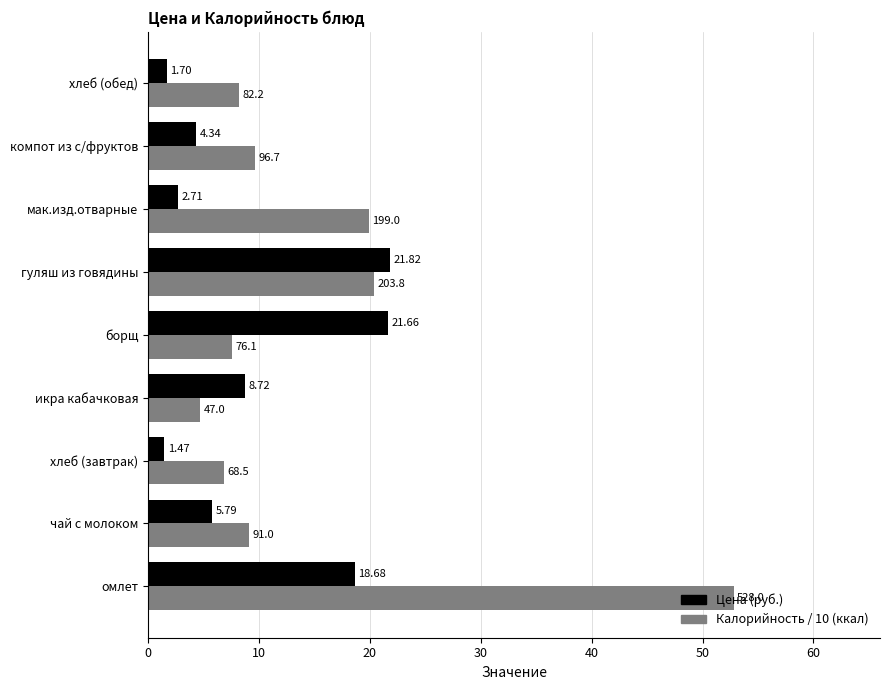

At which label is Калорийность / 10 (ккал) closest to 28?

гуляш из говядины